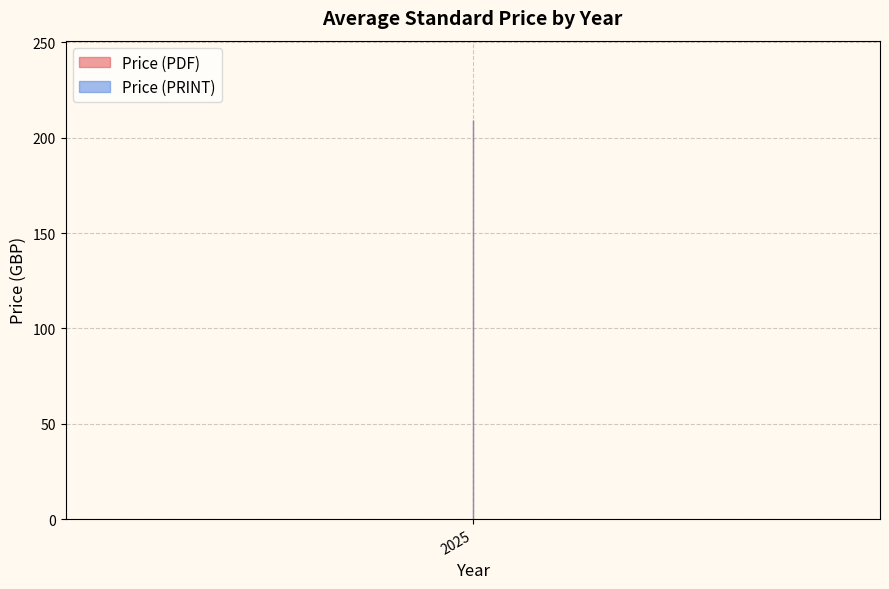

True or false: Price (PRINT) and Price (PDF) intersect in this chart.

False